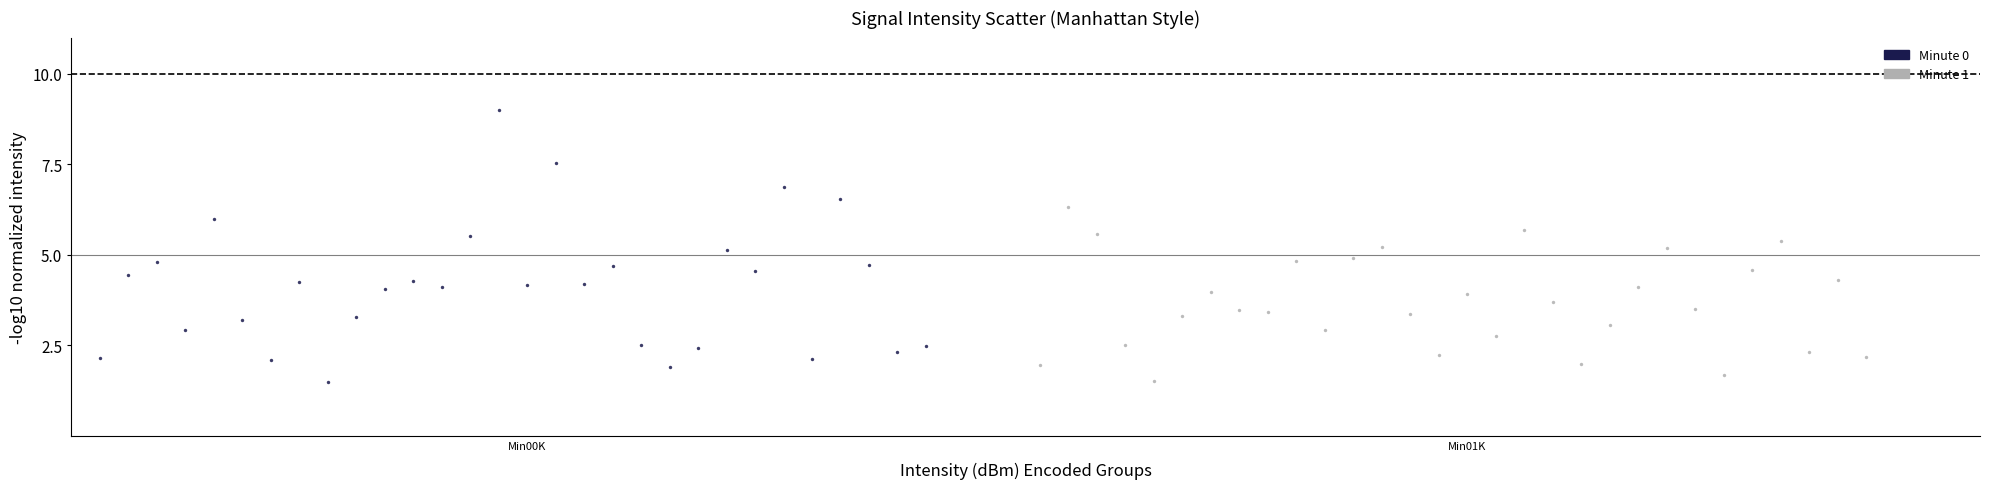

Which series reaches the maximum Y coordinate?

Minute 0